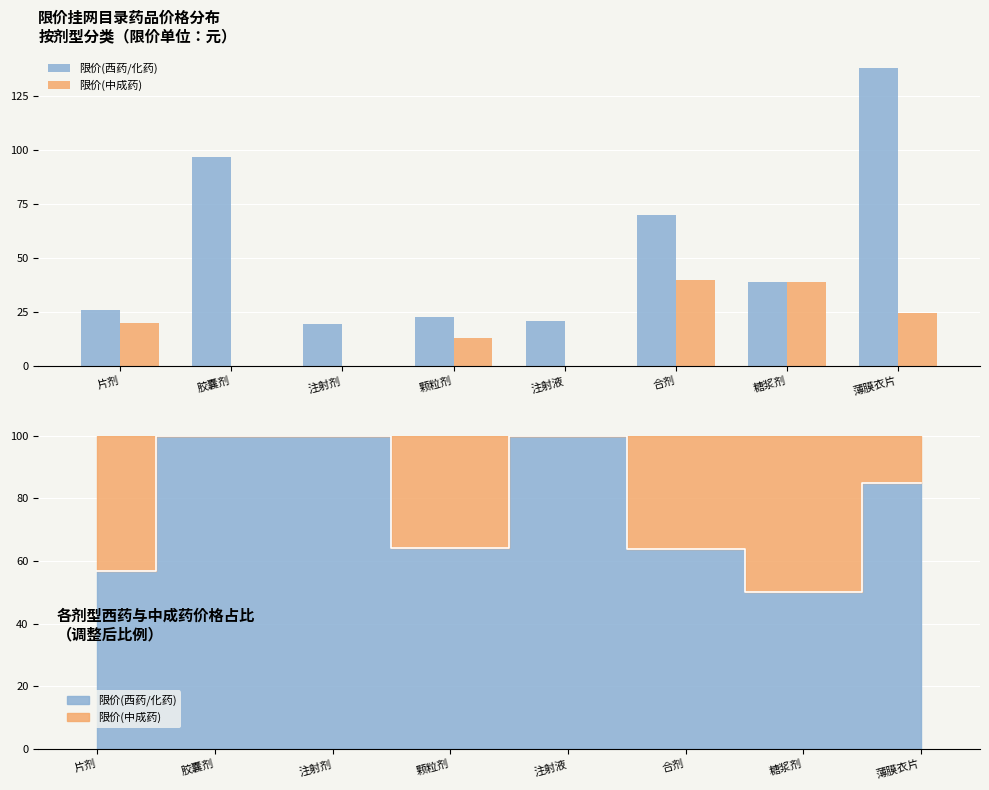

What are all the series names shown in the legend?

限价(西药/化药), 限价(中成药)